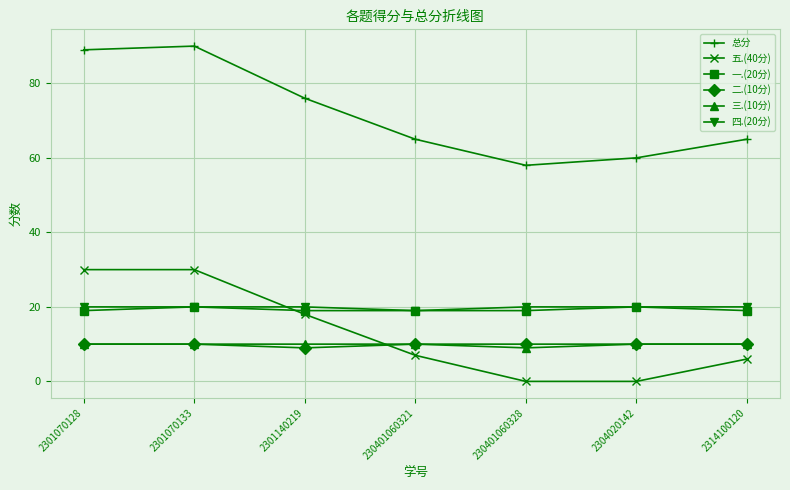

What is the total value across all series at 2301070128?

178